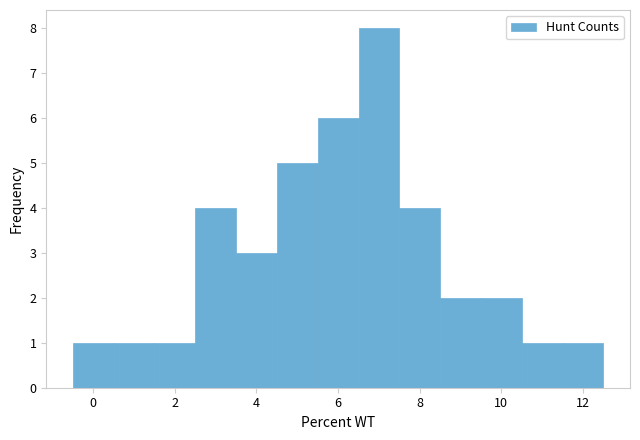

Reading left to right, transcribe this chart: for each bar, give the range it covers on the x-axis and its height. Neither the bar edges nor the heights are printed on the chart, so give them approximately, as read against the axes.

-0.5 to 0.5: 1
0.5 to 1.5: 1
1.5 to 2.5: 1
2.5 to 3.5: 4
3.5 to 4.5: 3
4.5 to 5.5: 5
5.5 to 6.5: 6
6.5 to 7.5: 8
7.5 to 8.5: 4
8.5 to 9.5: 2
9.5 to 10.5: 2
10.5 to 11.5: 1
11.5 to 12.5: 1